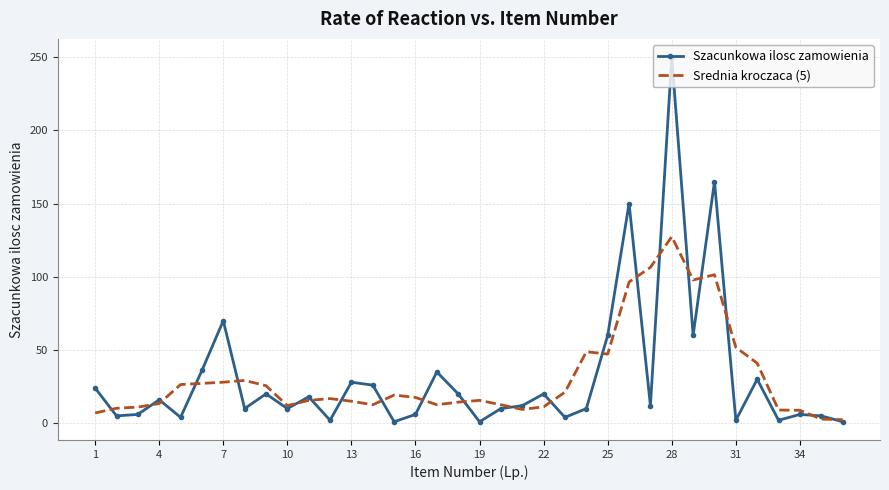

Which series has the widest spread of values?

Szacunkowa ilosc zamowienia